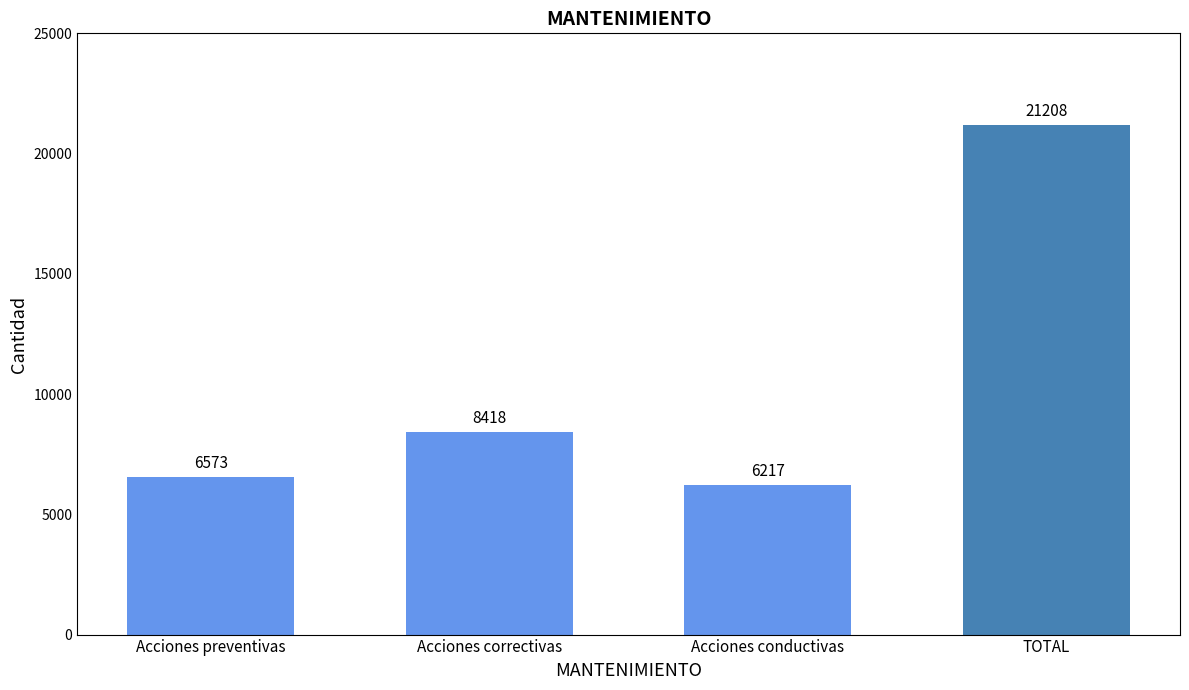

What is the greatest value displayed?

21208